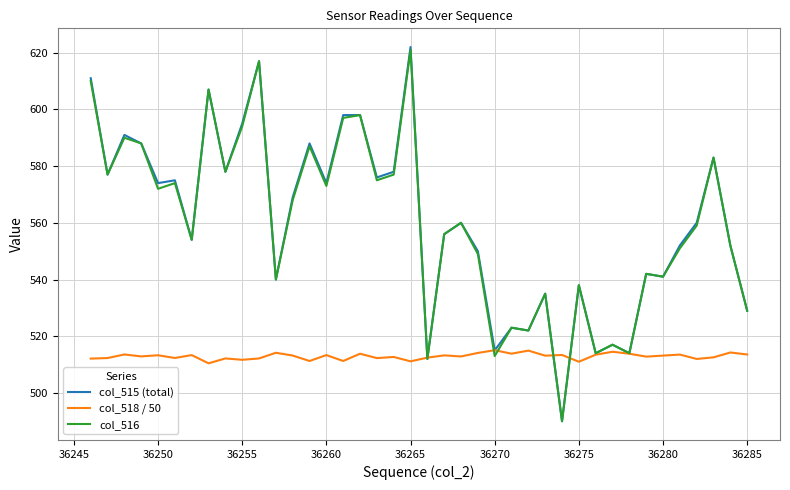

Which series has the widest spread of values?

col_515 (total)